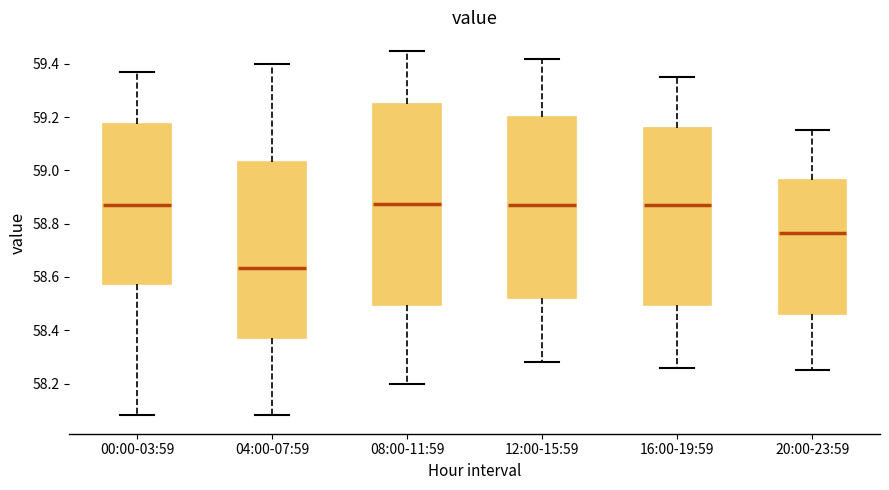

Reading left to right, transcribe this box plot: for each box, give where its median line is, the range the box spans, and where its two whiskers end, as read against the y-axis. The values are not printed on the chart, so give them approximately, as read against the axis.

00:00-03:59: median 58.88, box 58.58 to 59.18, whiskers 58.08 to 59.38
04:00-07:59: median 58.64, box 58.38 to 59.04, whiskers 58.08 to 59.40
08:00-11:59: median 58.88, box 58.50 to 59.26, whiskers 58.20 to 59.46
12:00-15:59: median 58.88, box 58.52 to 59.20, whiskers 58.28 to 59.42
16:00-19:59: median 58.88, box 58.50 to 59.16, whiskers 58.26 to 59.36
20:00-23:59: median 58.76, box 58.46 to 58.96, whiskers 58.26 to 59.16